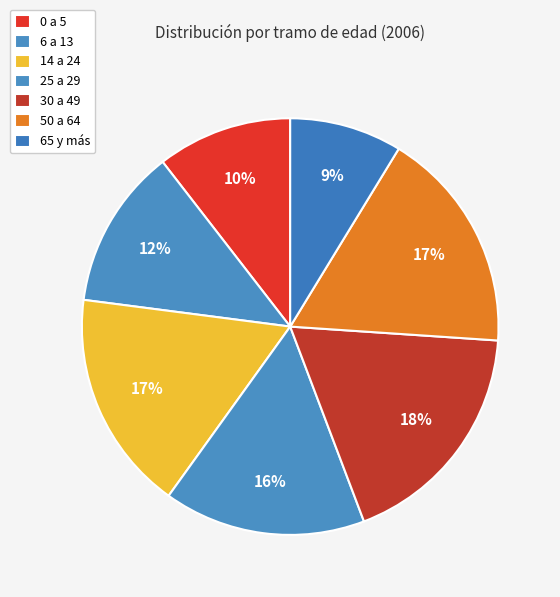

What percentage is the 65 y más slice, to the nearest percent?

9%